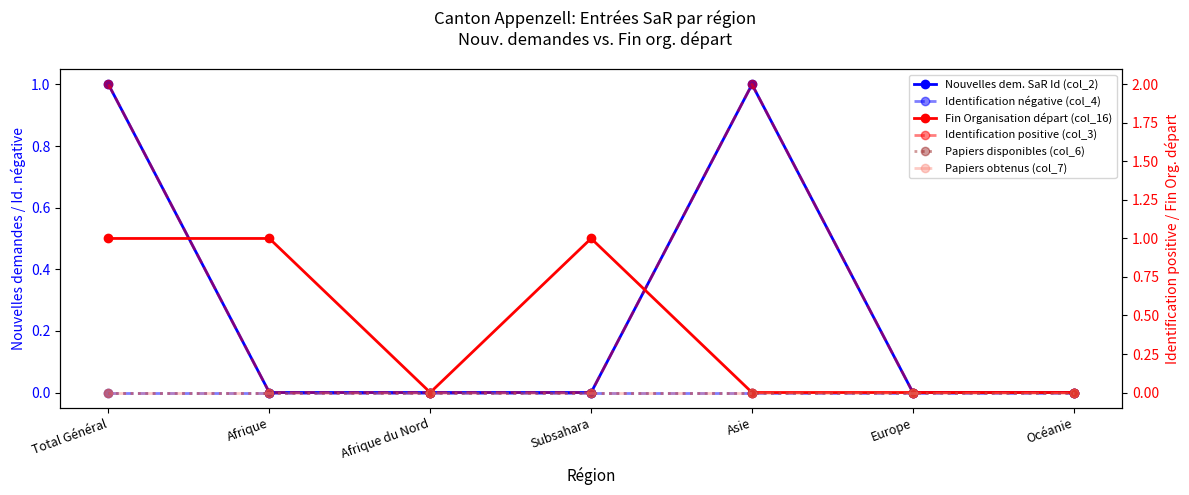

True or false: Identification négative (col_4) has a value of 0 at Afrique.

True